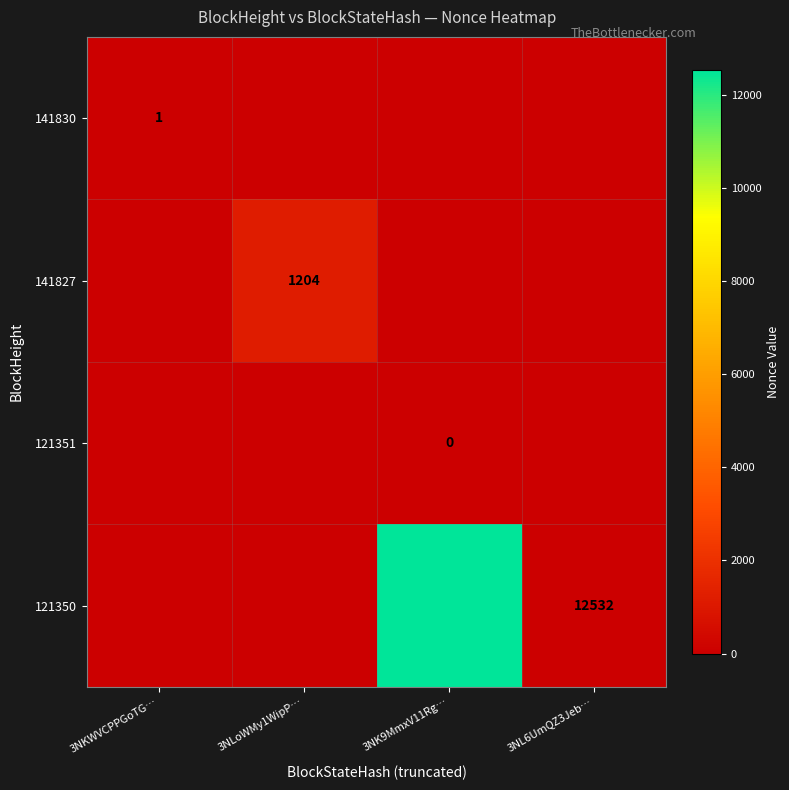

What is the sum of all 141830 values?

1